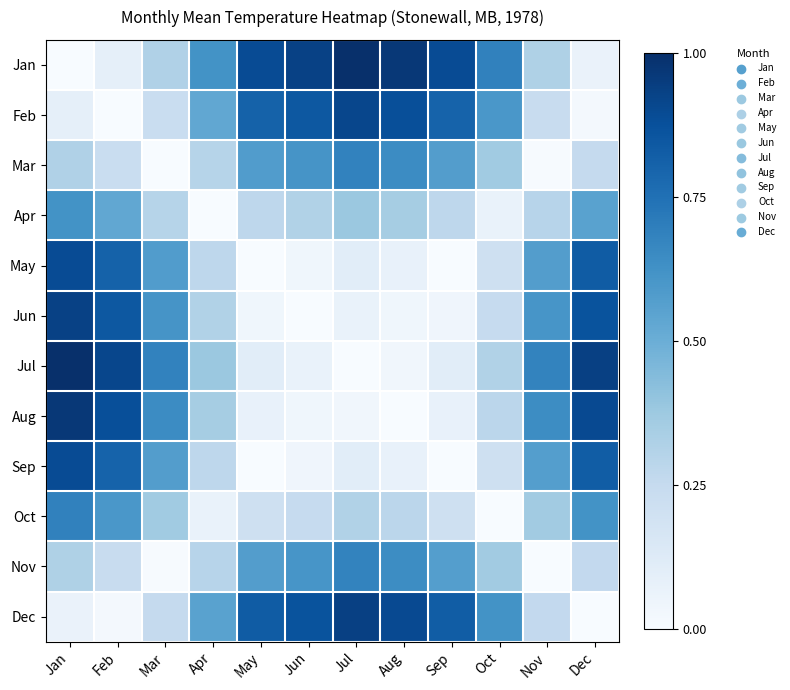

Rank the series by their maximum value, from highest to lowest.

Jan, Jul, Aug, Dec, Jun, Feb, May, Sep, Oct, Mar, Nov, Apr